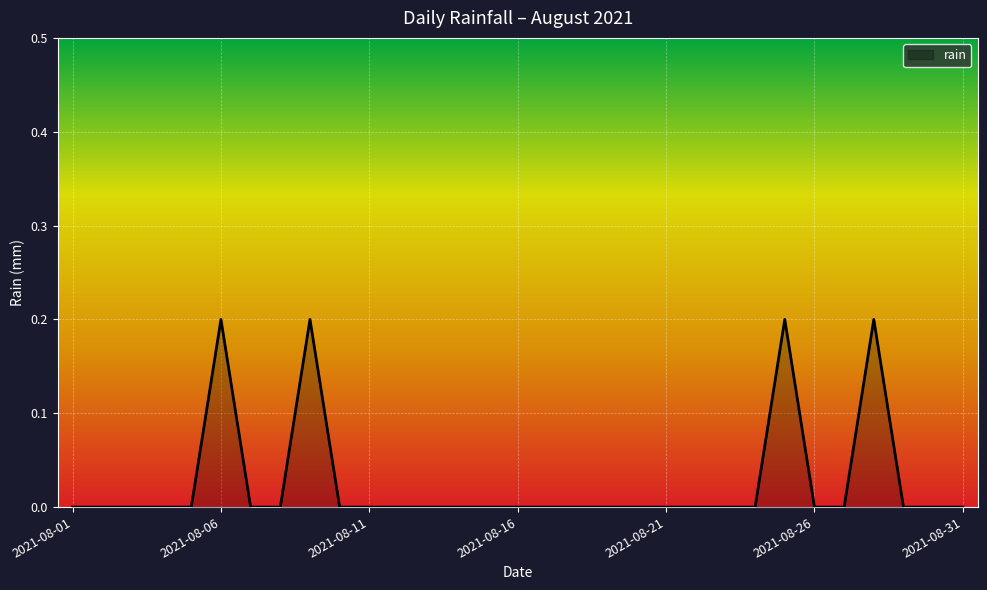

Does the chart have visible grid lines?

Yes